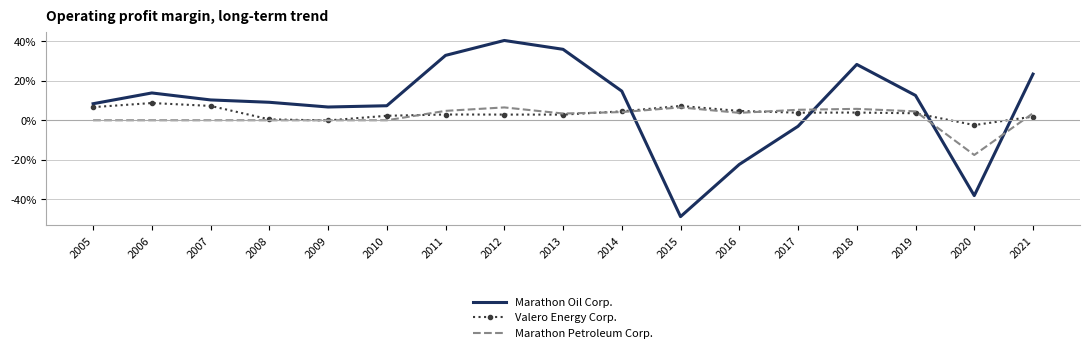

After their last crossing, which series has the higher values: Marathon Petroleum Corp. or Marathon Oil Corp.?

Marathon Oil Corp.